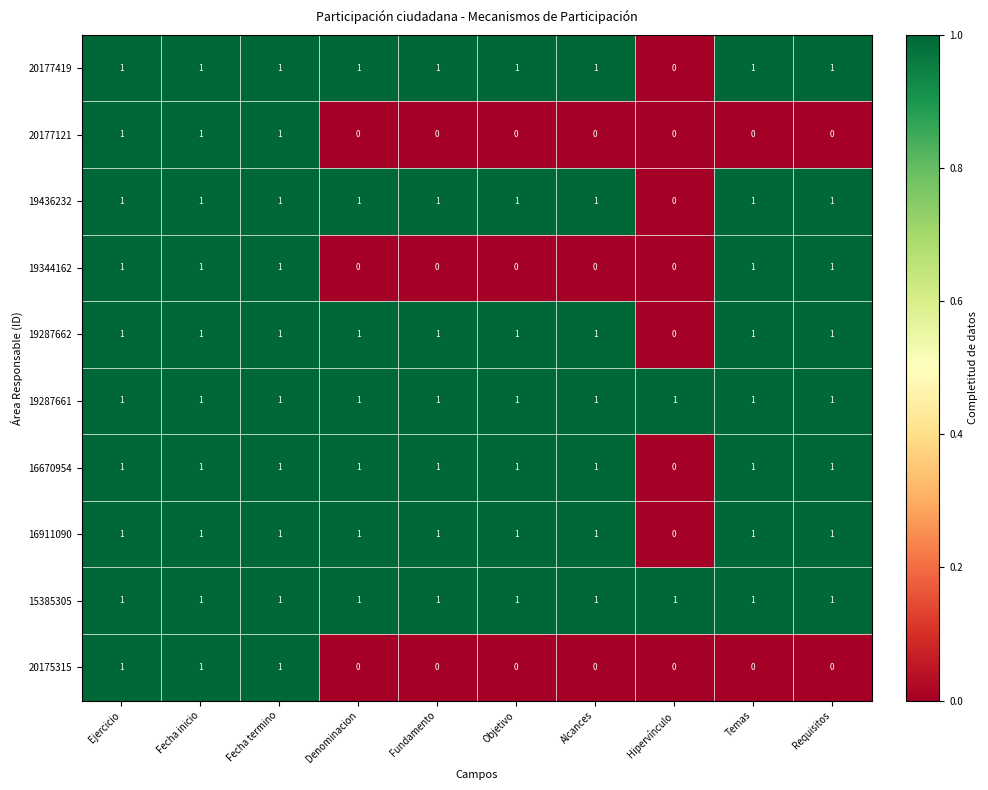

How many distinct data groups are displayed?

10